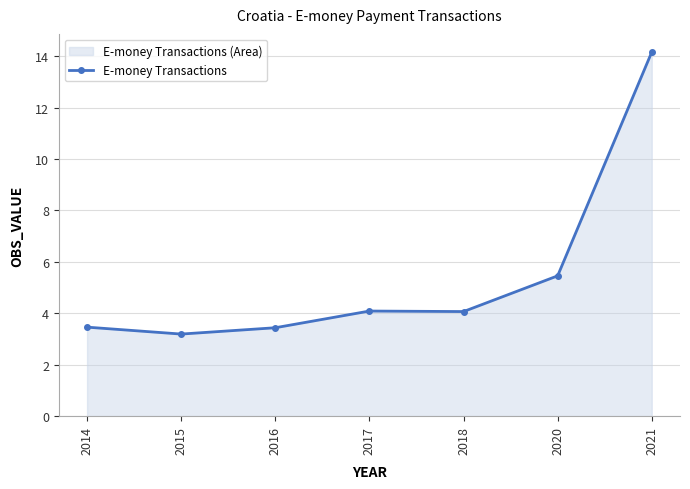

What is the maximum value shown in the chart?

14.2